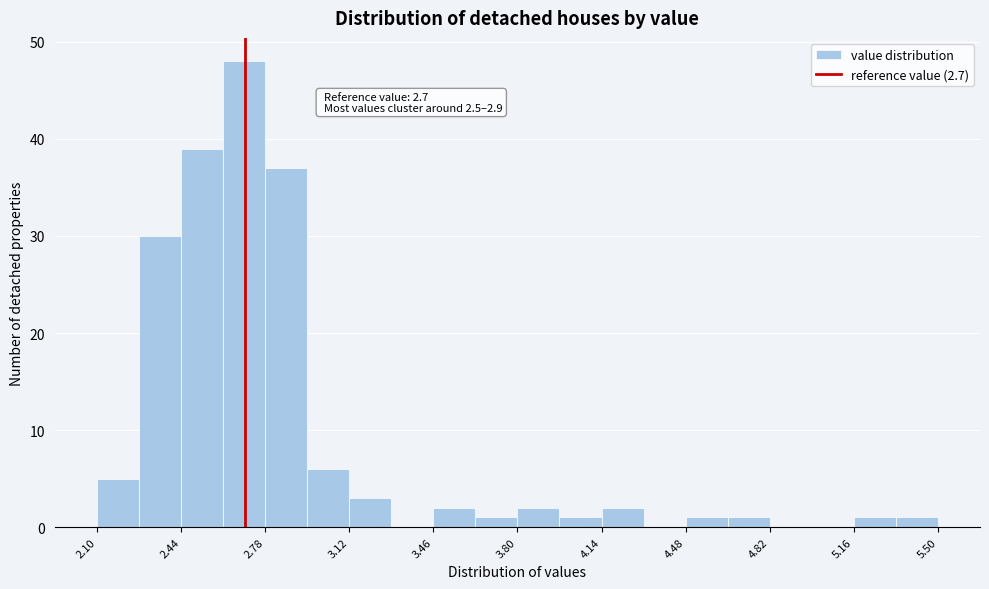

Read against the x-axis, roughly where is the centre of the tallest bar?

2.70